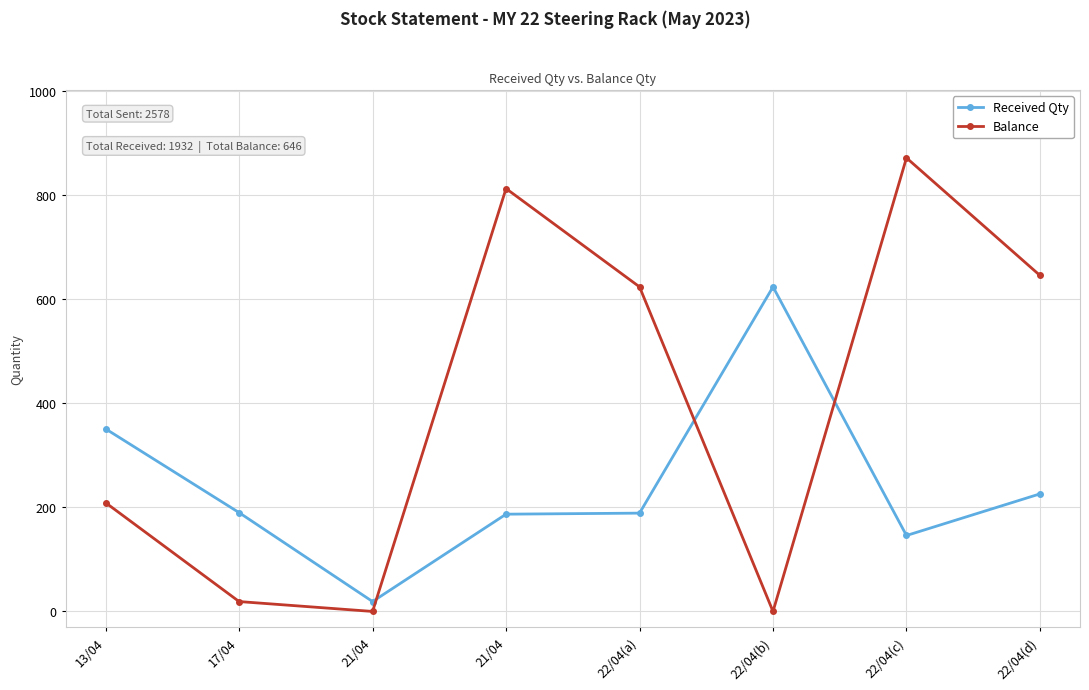

Reading left to right, what are all the values shown in this chart?

Received Qty: 13/04=351	17/04=190	21/04=19	21/04=187	22/04(a)=189	22/04(b)=624	22/04(c)=146	22/04(d)=226
Balance: 13/04=209	17/04=19	21/04=0	21/04=813	22/04(a)=624	22/04(b)=0	22/04(c)=872	22/04(d)=646